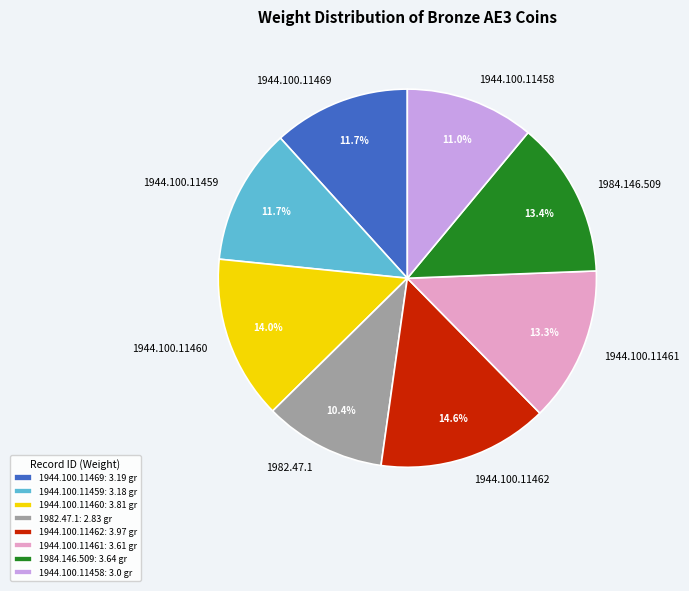

Between 1944.100.11460 and 1944.100.11459, which is larger?

1944.100.11460